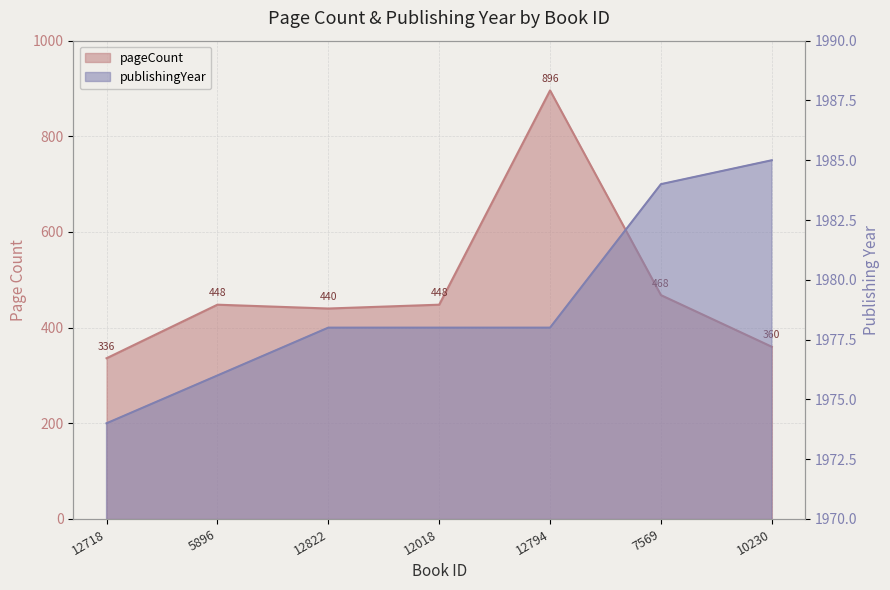

Is the value of publishingYear at 12794 greater than the value of pageCount at 12718?

Yes